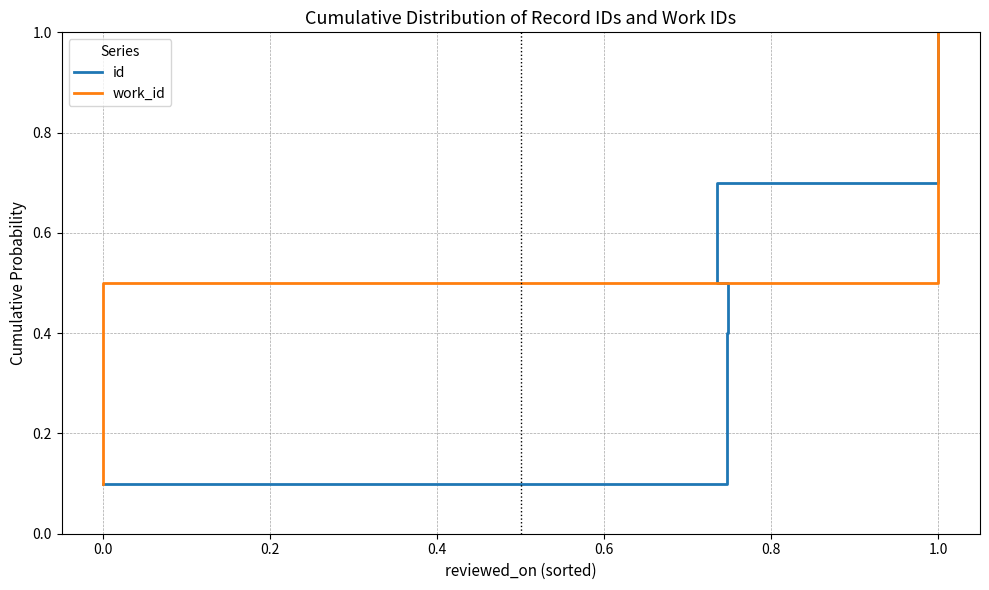

The id series shows 0.9 at 1.0. True or false?

True